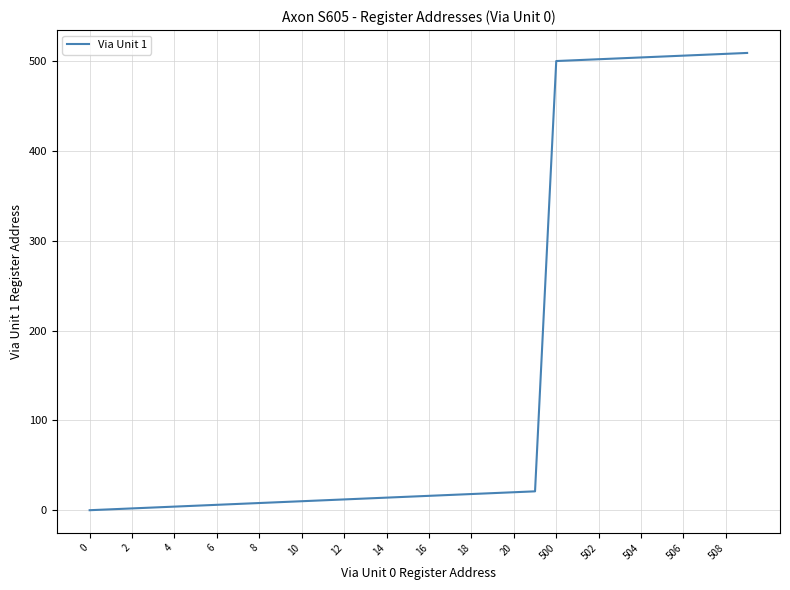

What is the sum of all values?

5276